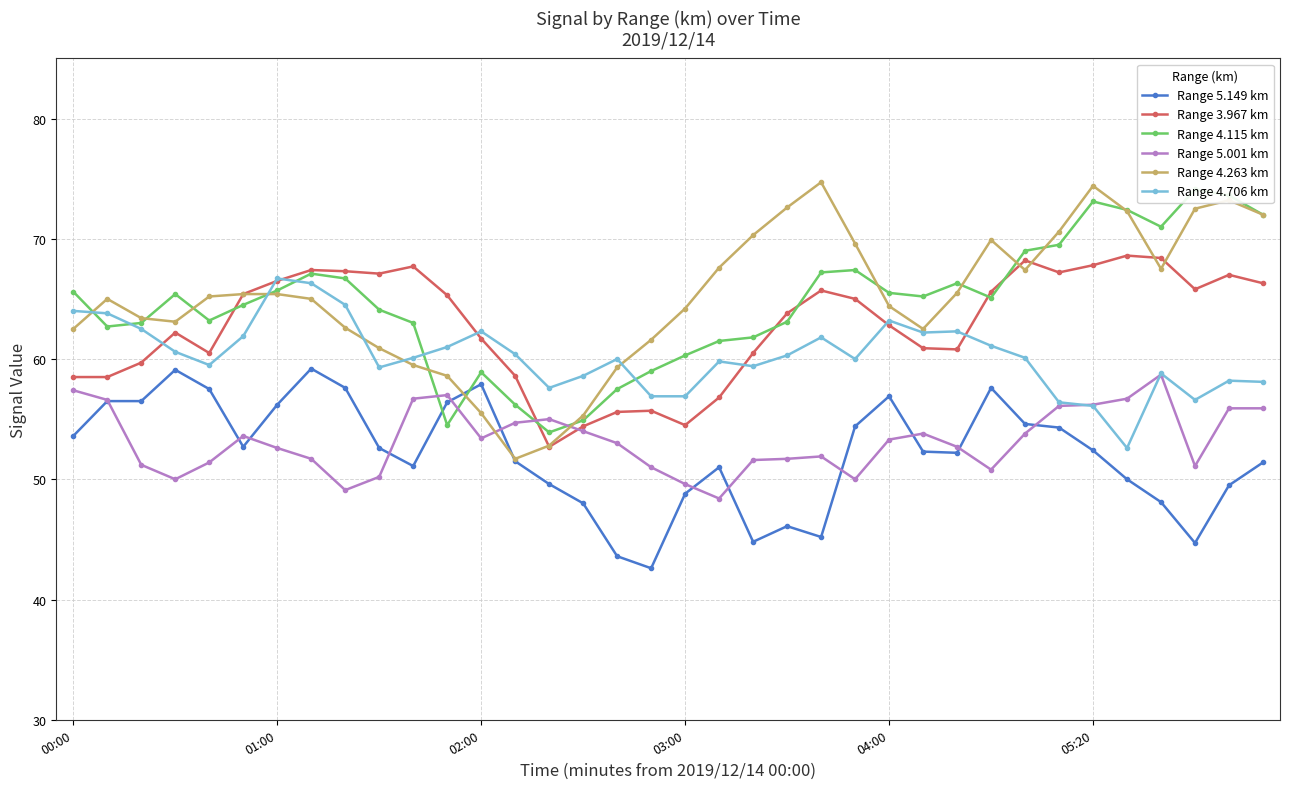

What is the maximum value for Range 5.149 km?

59.2